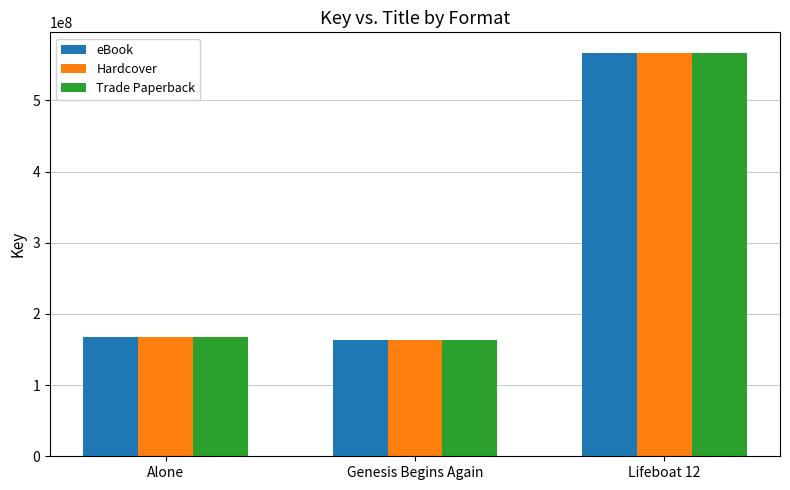

What is the total value across all series at Genesis Begins Again?

490884138